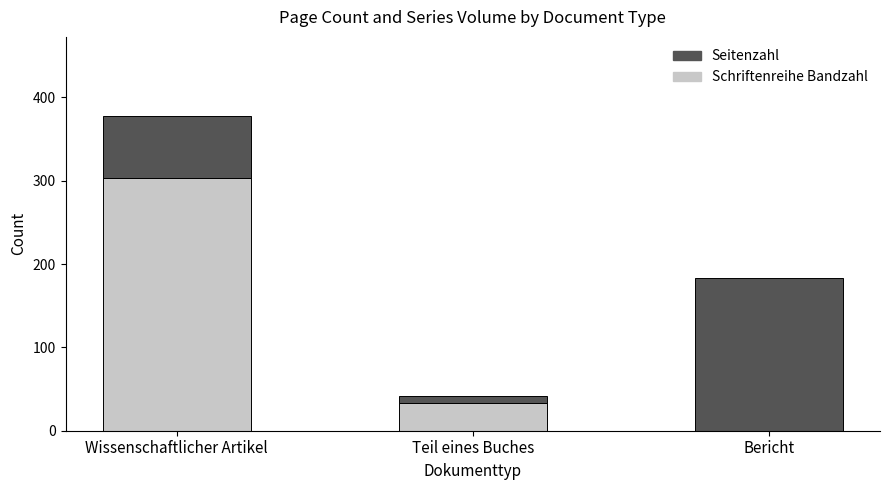

The value of Schriftenreihe Bandzahl at Bericht is 0. True or false?

True